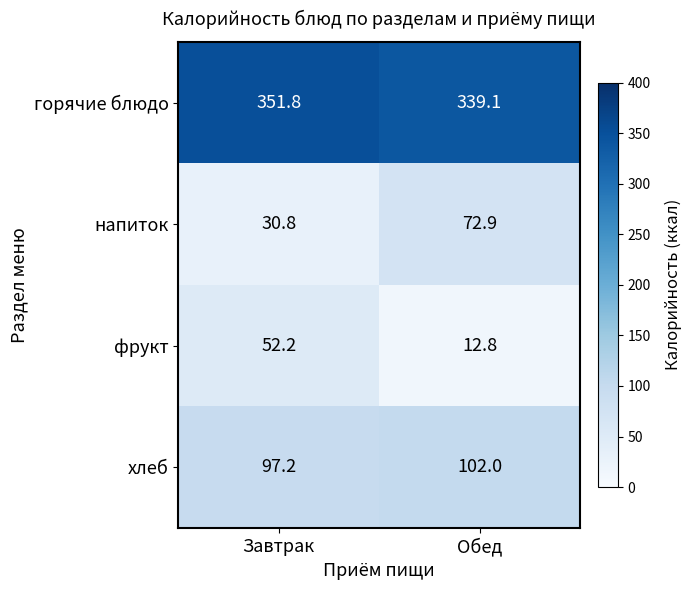

What is the spread (max minus min) of values at Завтрак?

321.0